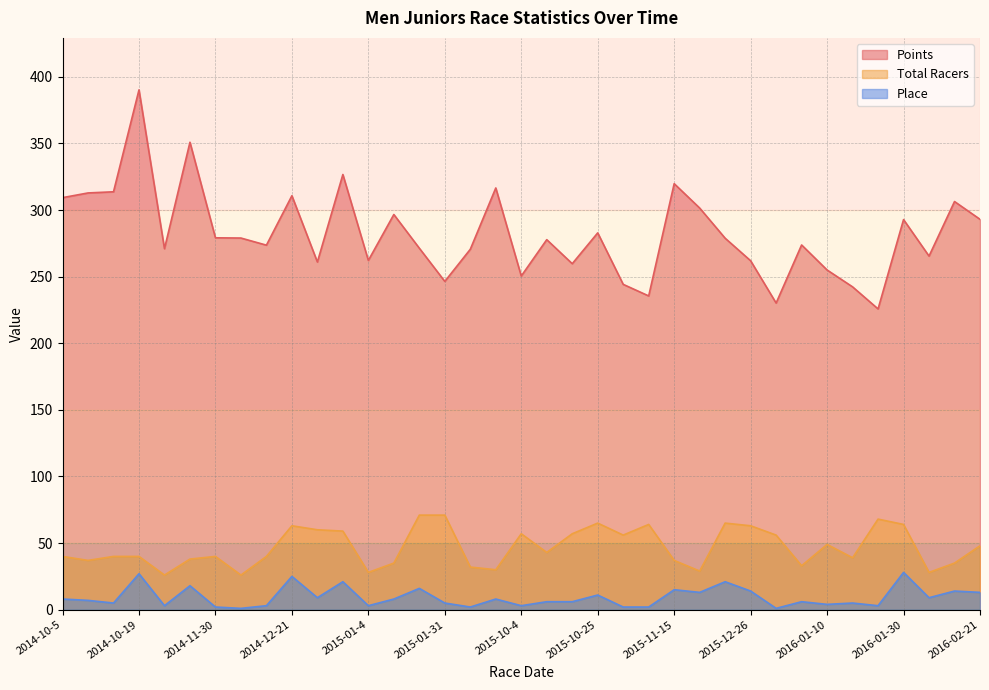

How many data points in Points are above 277?

19